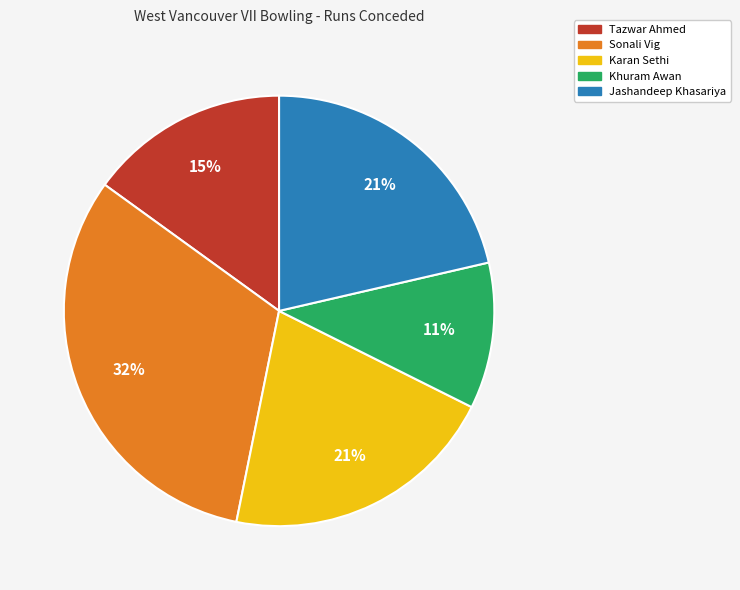

Which category has the smallest portion of the pie?

Khuram Awan